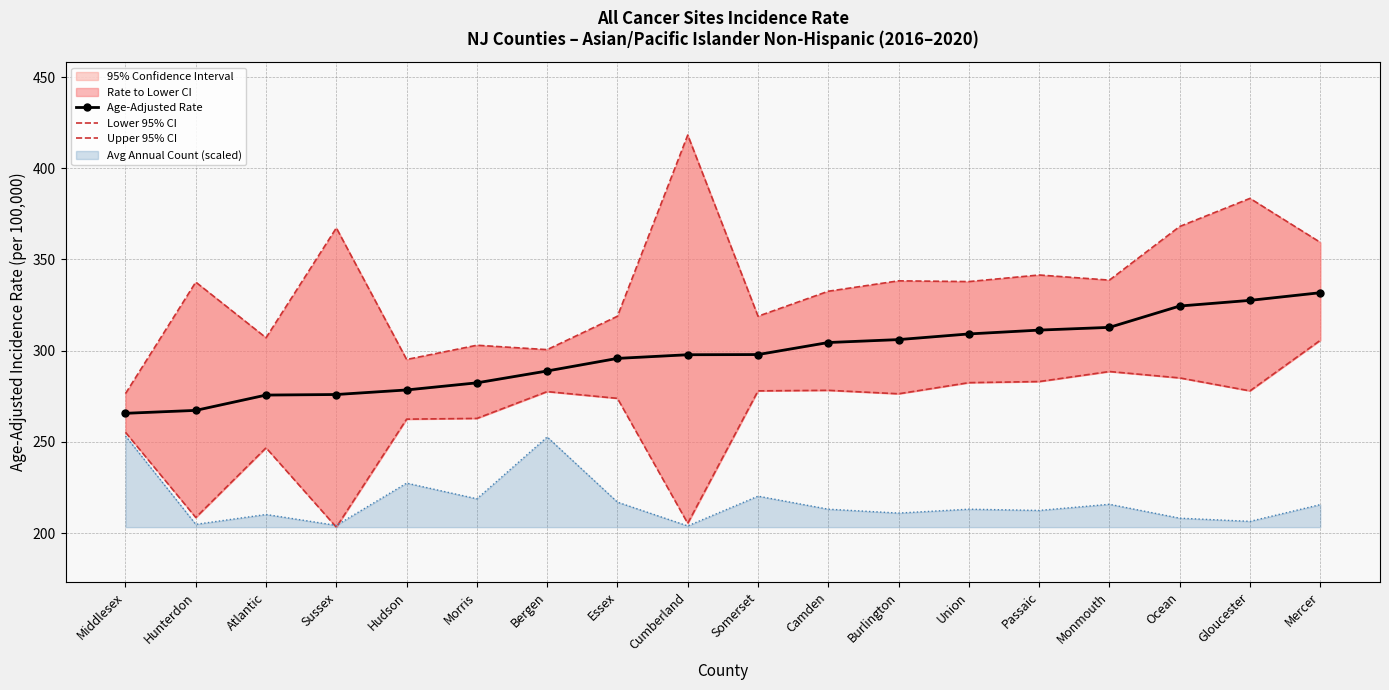

Which series has the largest range (max minus min)?

Upper 95% CI